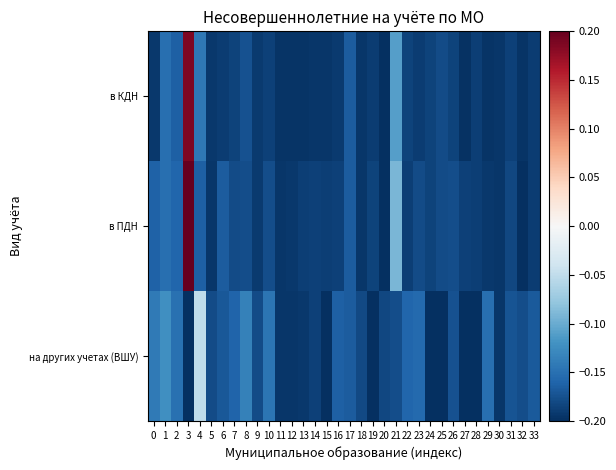

Rank the series by their maximum value, from highest to lowest.

в ПДН, в КДН, на других учетах (ВШУ)